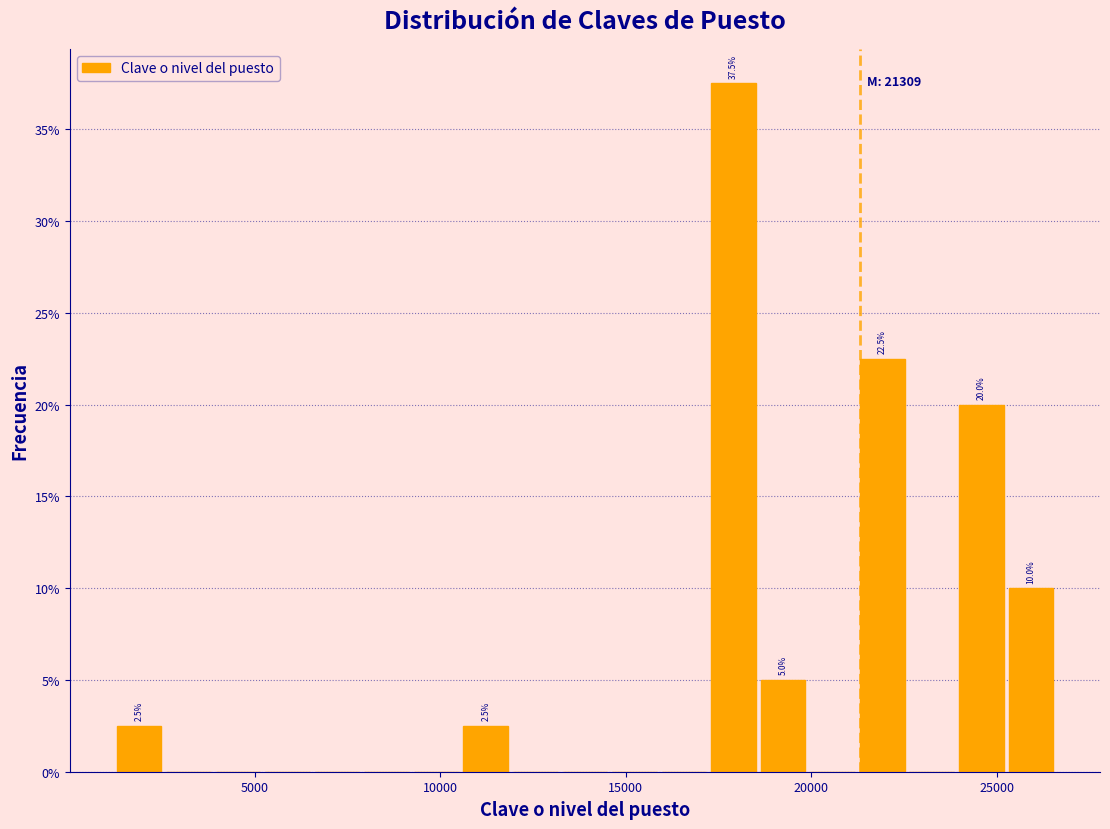

Read against the x-axis, roughly where is the centre of the tallest bar?

18000